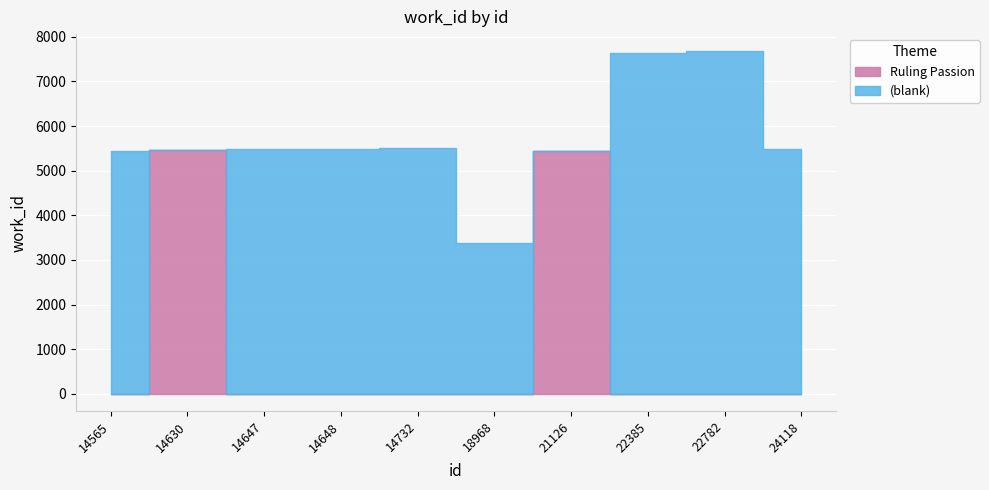

Does the chart display data point markers on the line(s)?

No